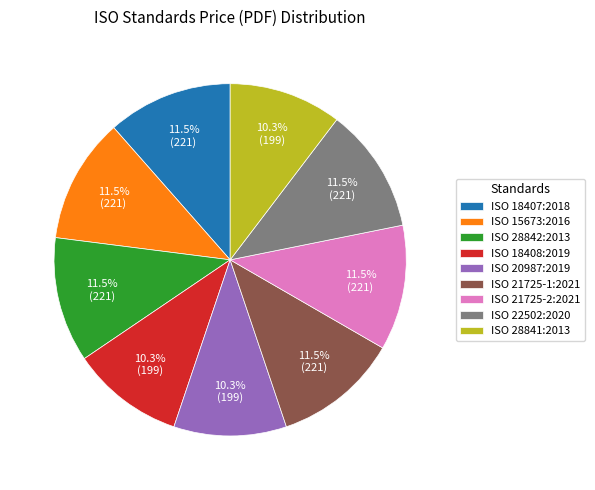

Does ISO 21725-1:2021 account for over 50% of the chart?

No